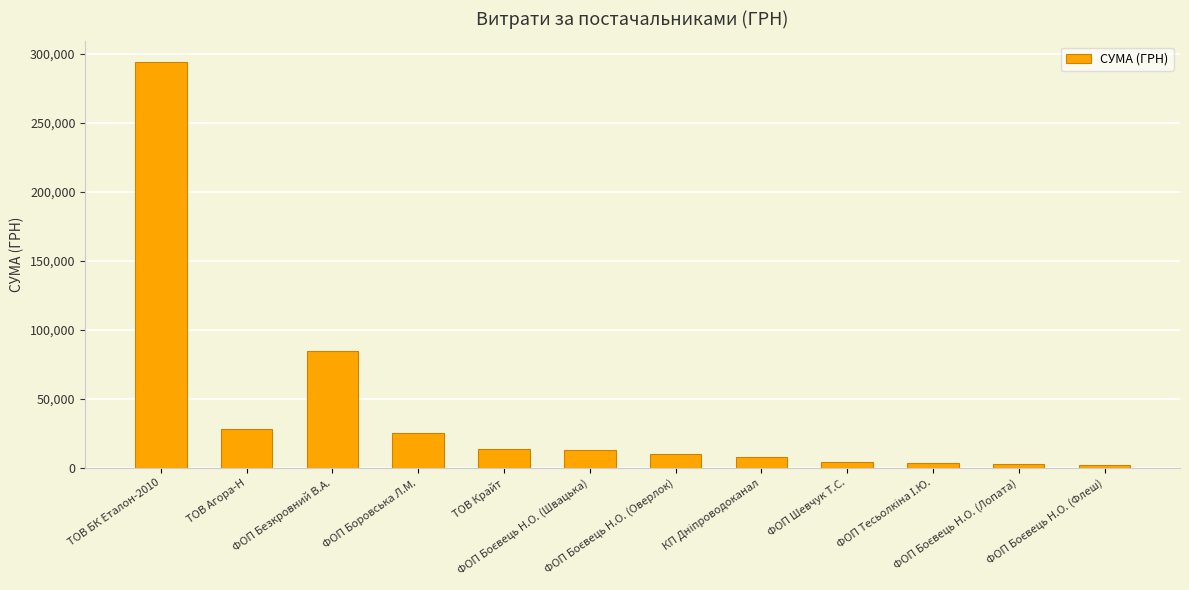

What is the value of the 4th bar from the left?

25020.0